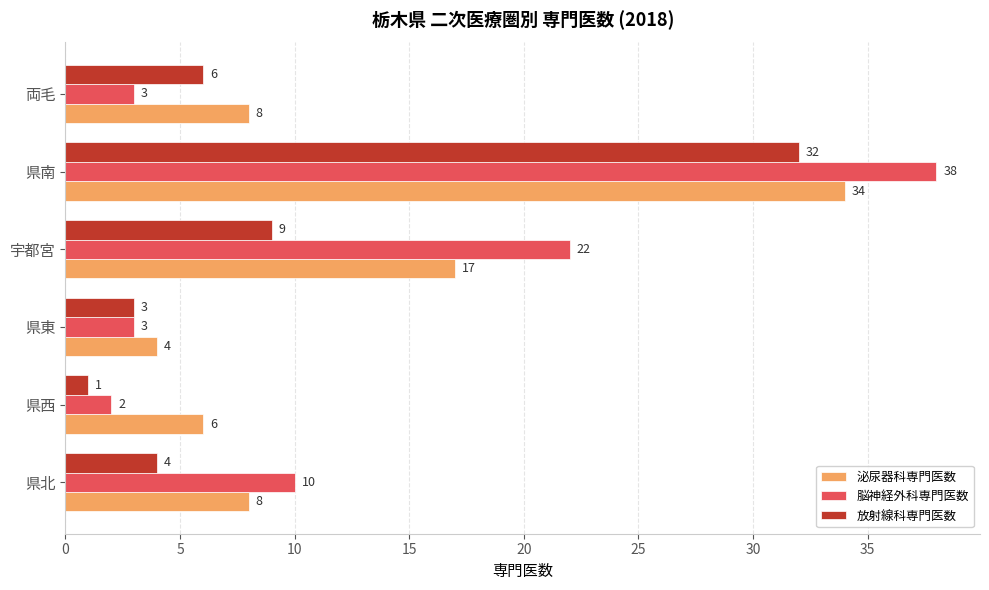

What are all the series names shown in the legend?

泌尿器科専門医数, 脳神経外科専門医数, 放射線科専門医数